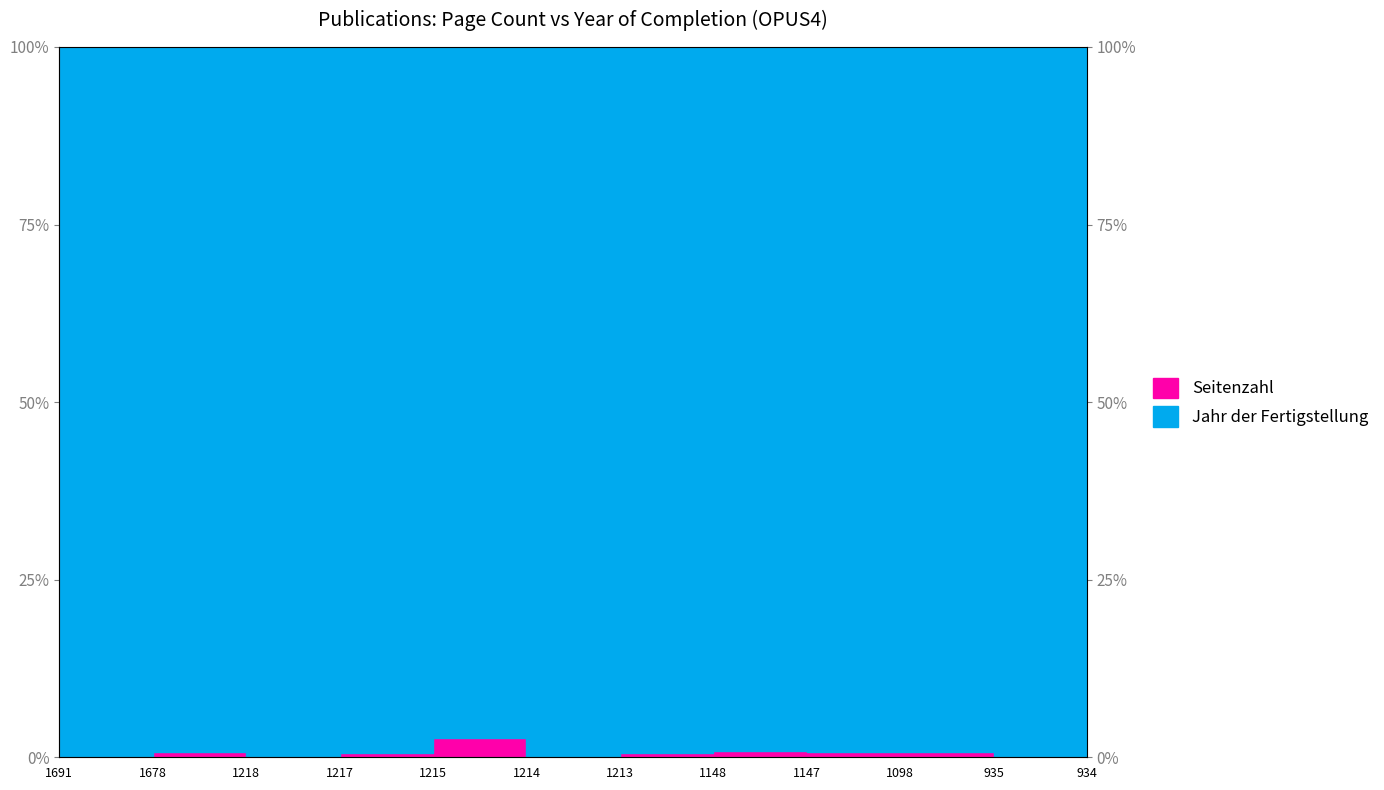

Is it true that the value at 1147 is 0.7?

True